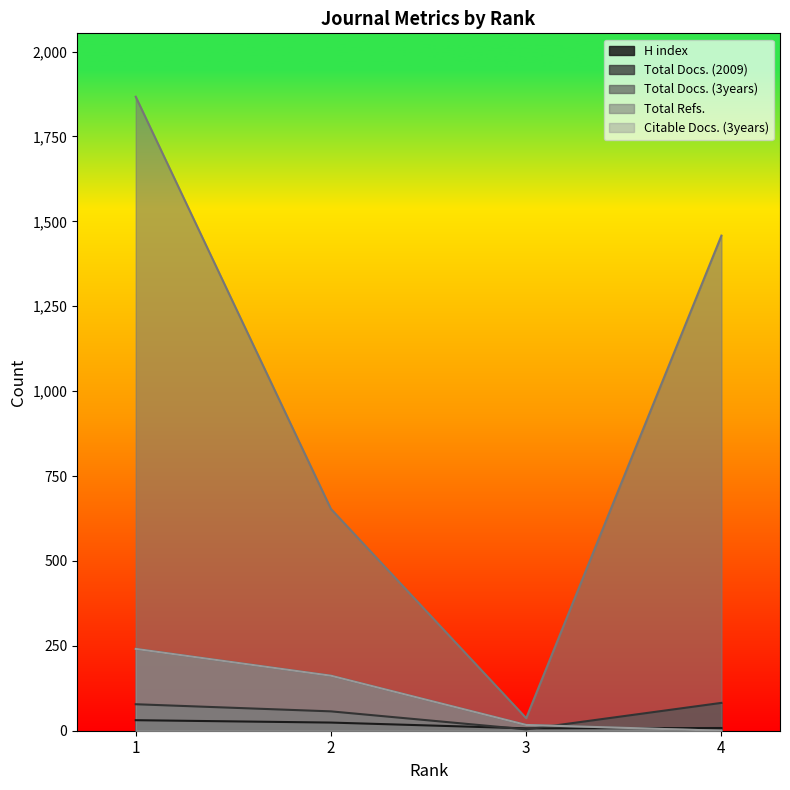

Reading left to right, transcribe all the data shown in this chart.

H index: 1=31	2=24	3=7	4=8
Total Docs. (2009): 1=78	2=57	3=4	4=82
Total Docs. (3years): 1=241	2=162	3=17	4=0
Total Refs.: 1=1867	2=653	3=37	4=1458
Citable Docs. (3years): 1=241	2=162	3=17	4=0